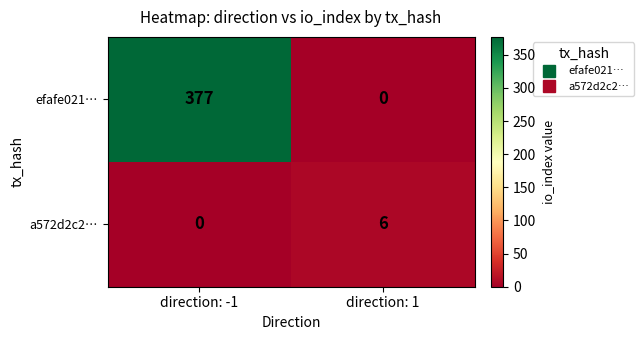

What is the difference between the maximum and minimum values in the efafe021… series?

377